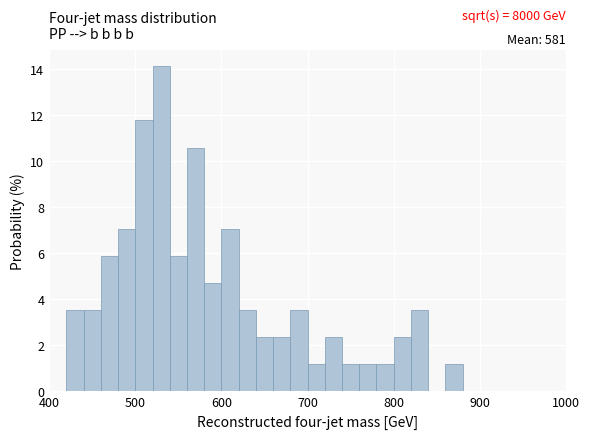

Read against the x-axis, roughly where is the centre of the tallest bar?

530